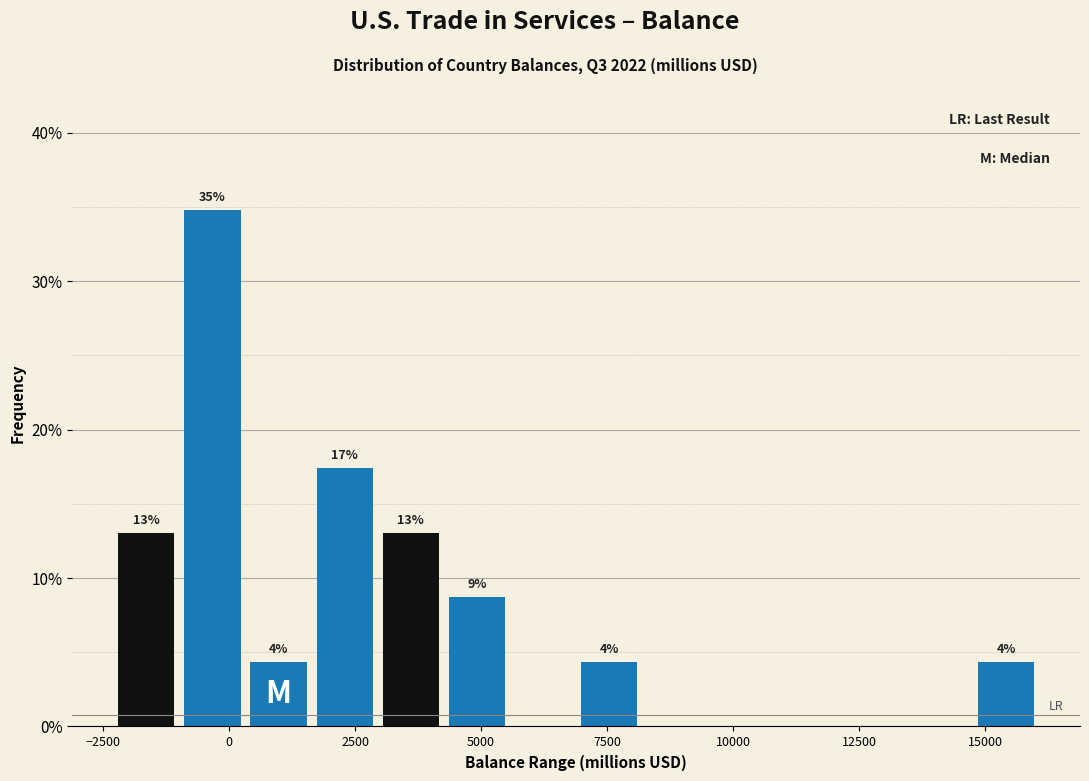

Around what value on the x-axis is the tallest bar? Give the approximate position of its centre, as read against the axis.

-500